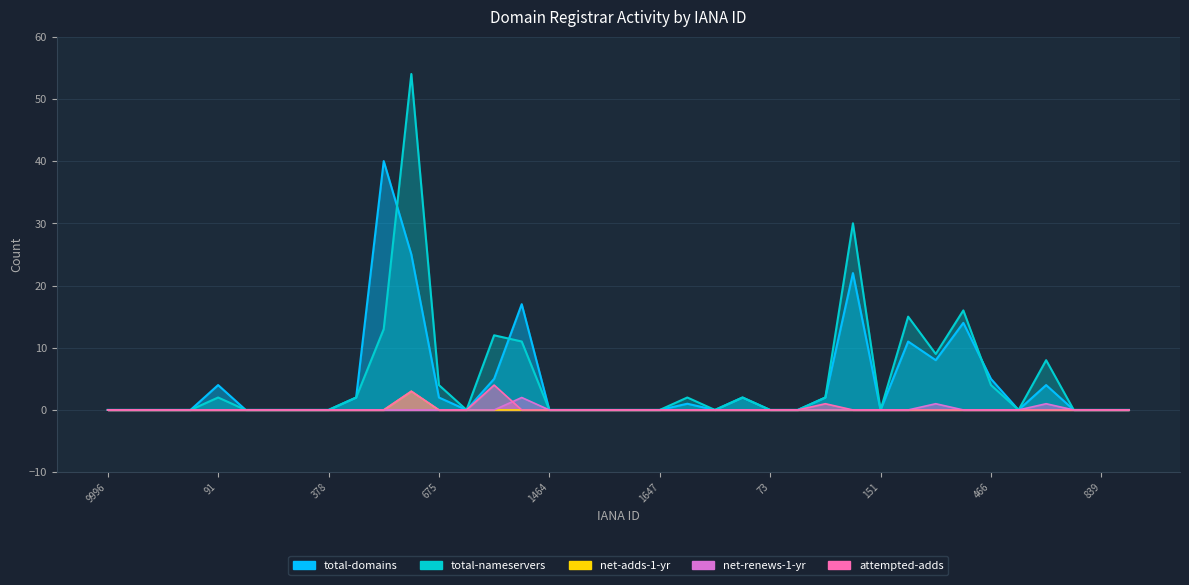

Is the value of total-nameservers at 79 greater than the value of total-domains at 79?

No